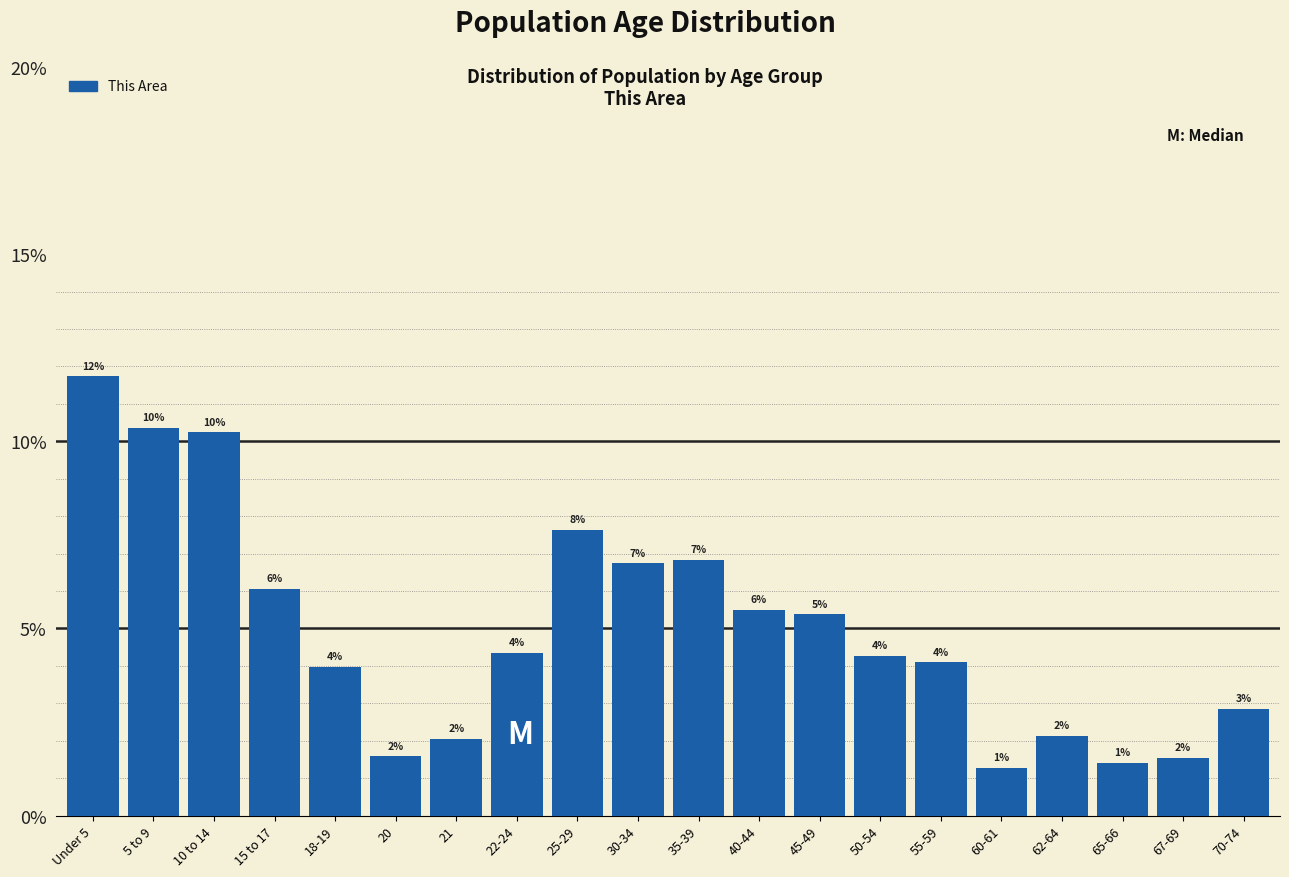

How many bars are there in total?

20